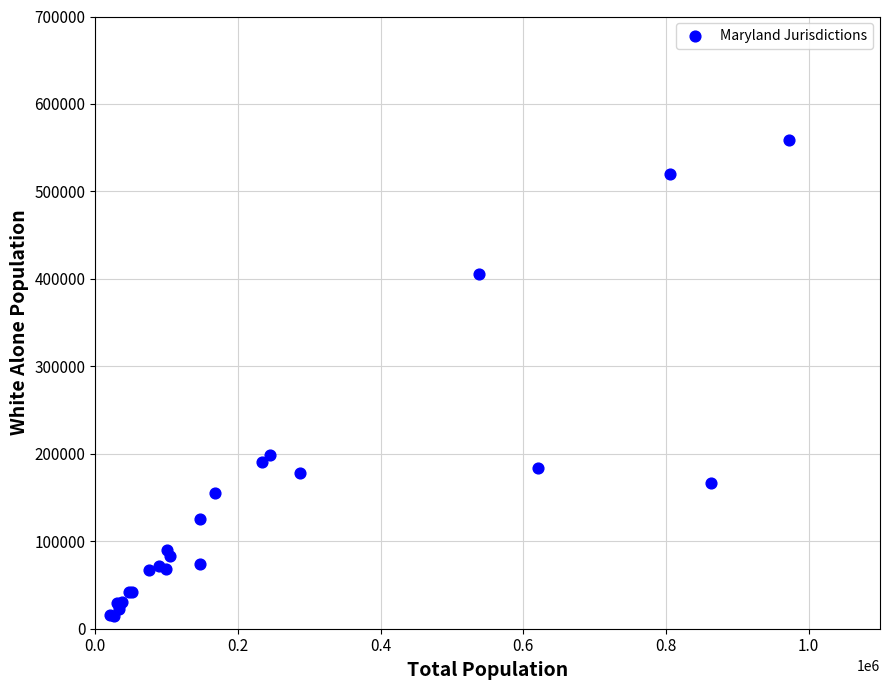

What Y value in the scatter plot is closest to 286264?

198763